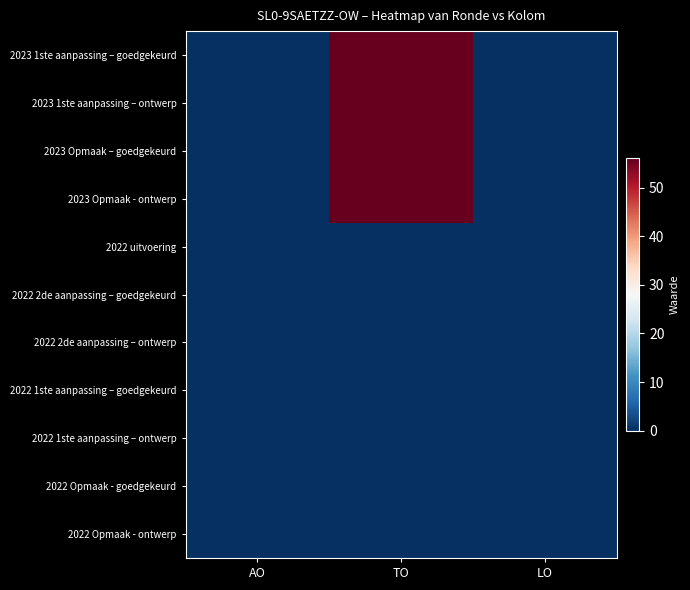

Which category has the highest value across all series?

TO